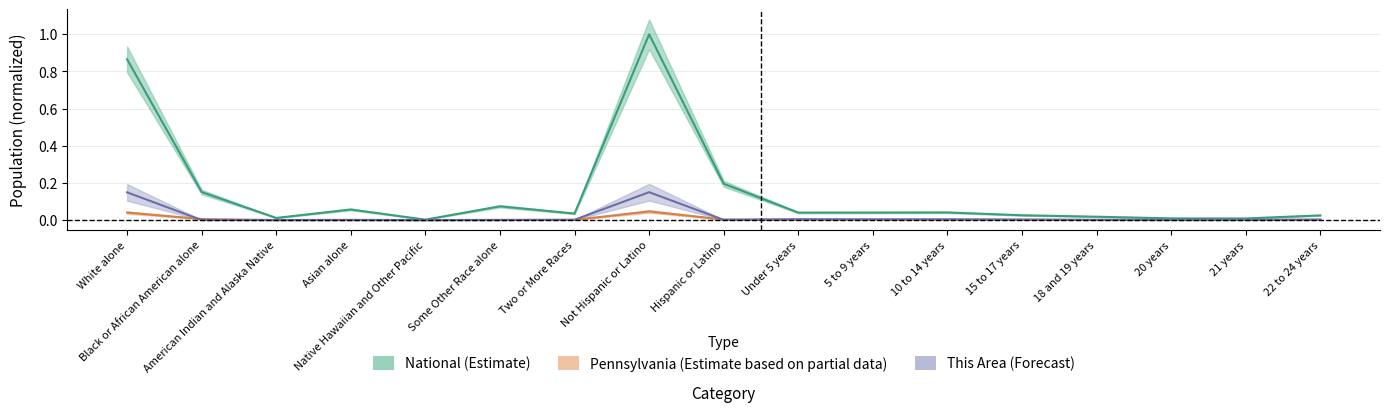

What position from the left is 10 to 14 years?

12